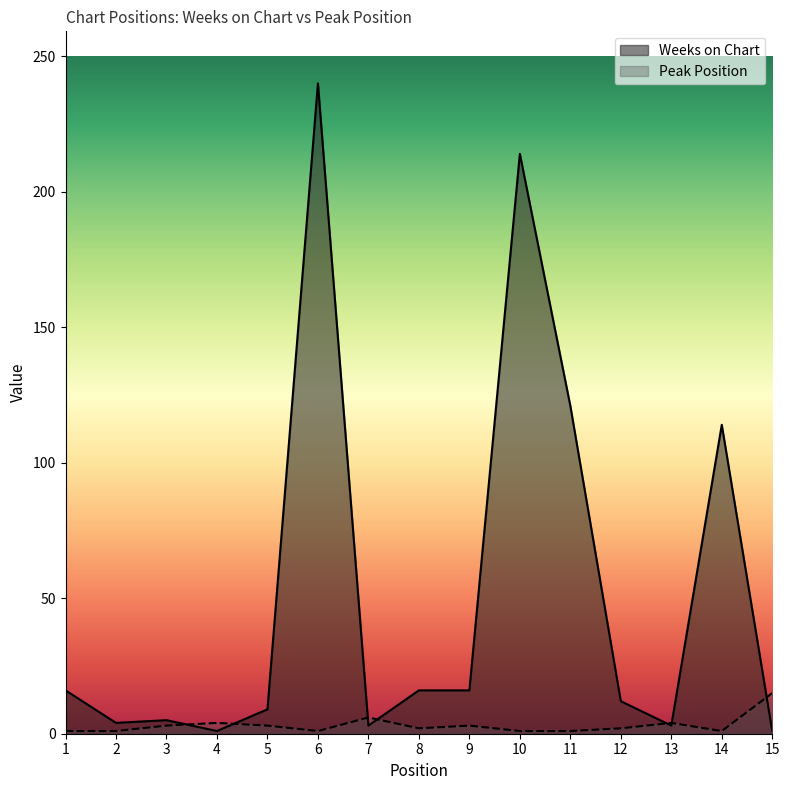

Which category has the highest value in the Peak Position series?

15